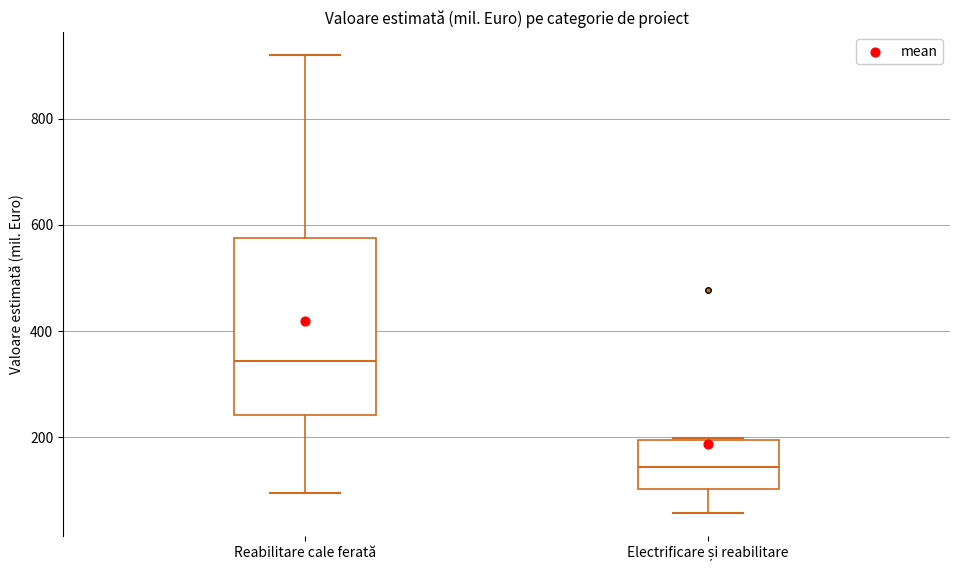

Reading left to right, read every box against the y-axis: the position of its median line, the range the box covers, and the ends of its whiskers. The values are not printed on the chart, so give them approximately, as read against the axis.

Reabilitare cale ferată: median 340, box 240 to 580, whiskers 100 to 920
Electrificare și reabilitare: median 140, box 100 to 200, whiskers 60 to 200